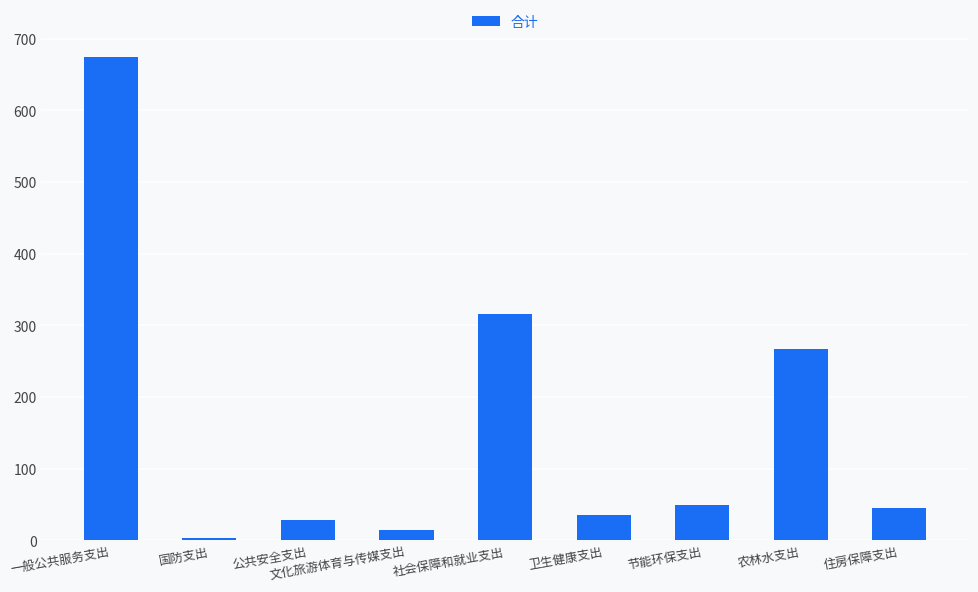

What is the greatest value displayed?

674.4